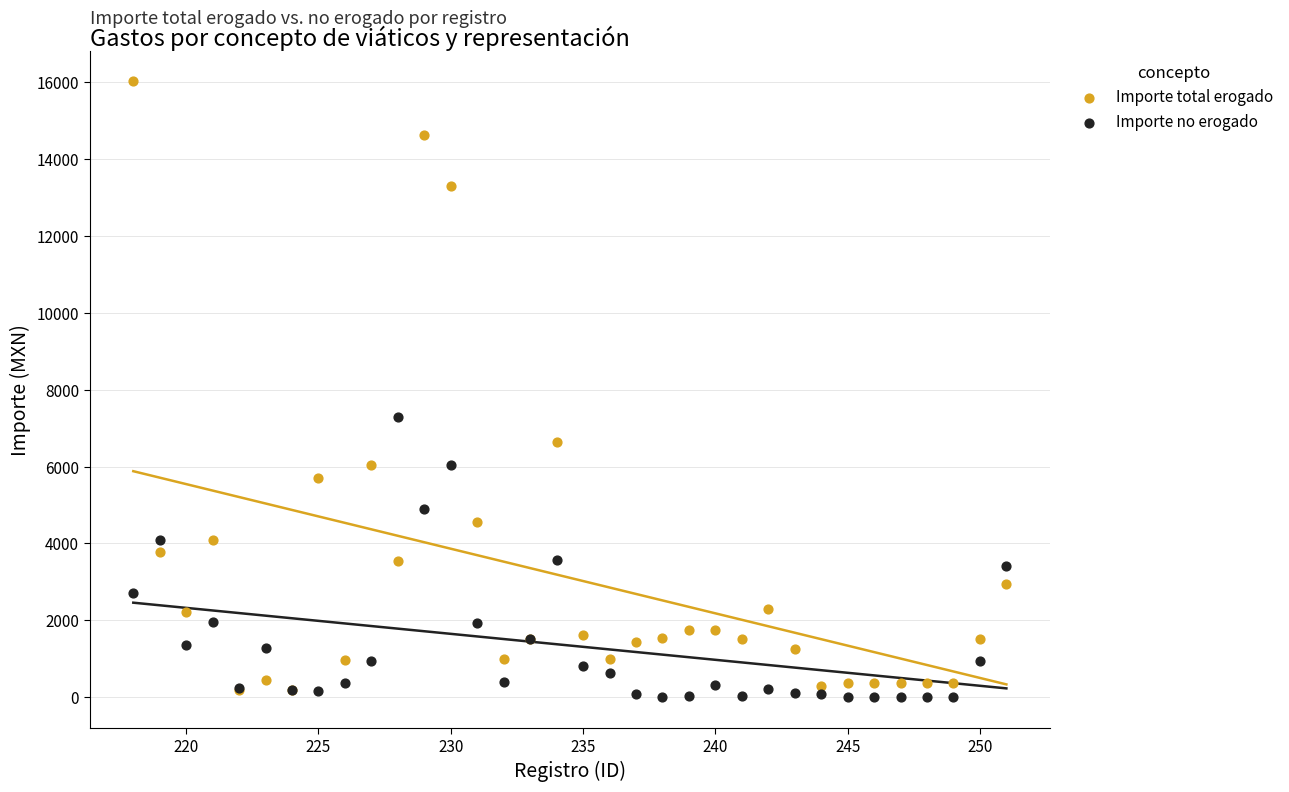

Across all series, what Y value is closest to 8013?

7298.6